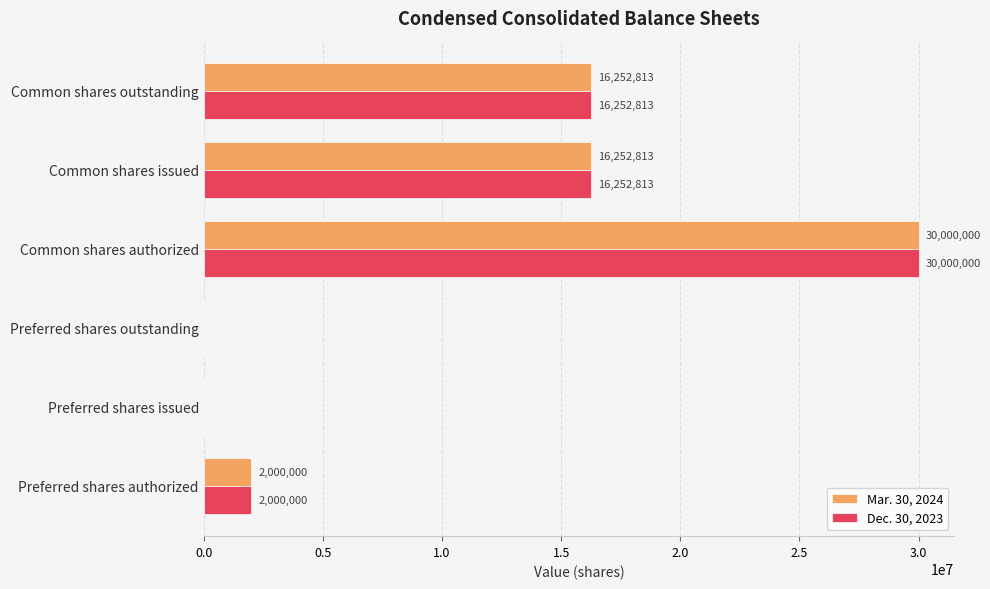

True or false: Dec. 30, 2023 has a value of 2000000 at Preferred shares authorized.

True